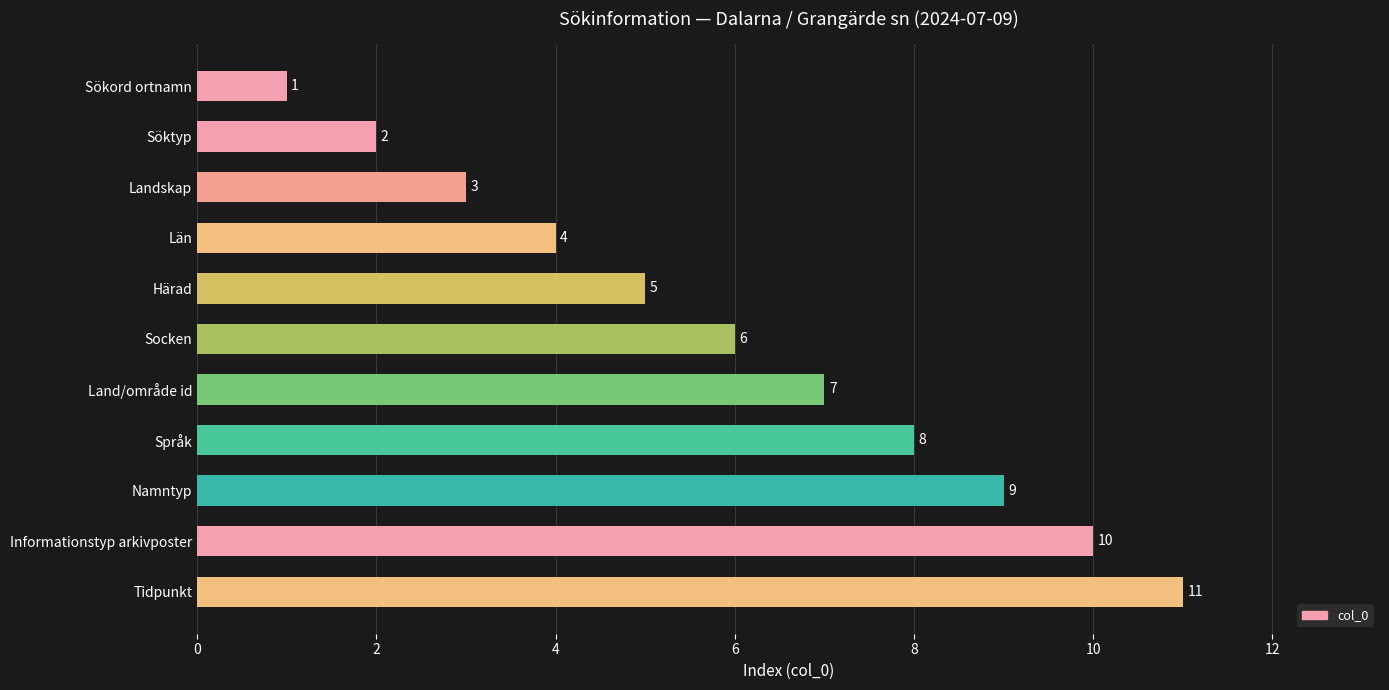

The chart shows a value of 10 at Informationstyp arkivposter. True or false?

True